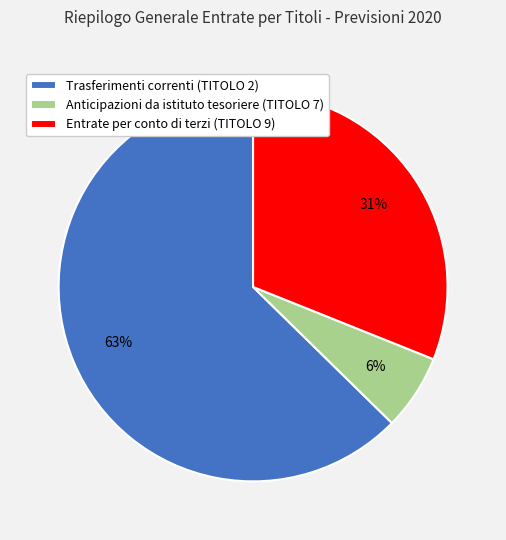

The Trasferimenti correnti (TITOLO 2) slice represents 63% of the pie. True or false?

True